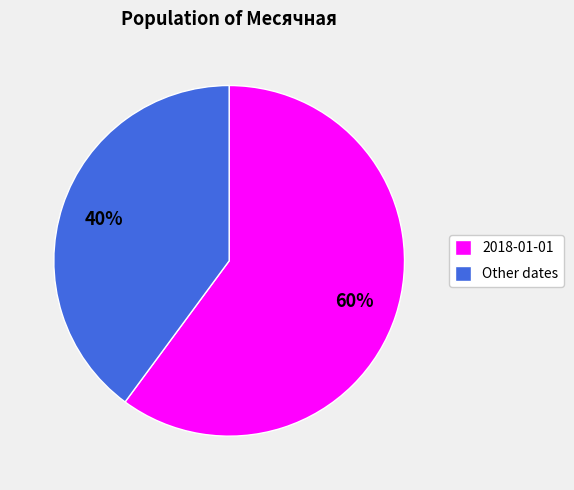

Rank the categories by value from lowest to highest.

Other dates, 2018-01-01